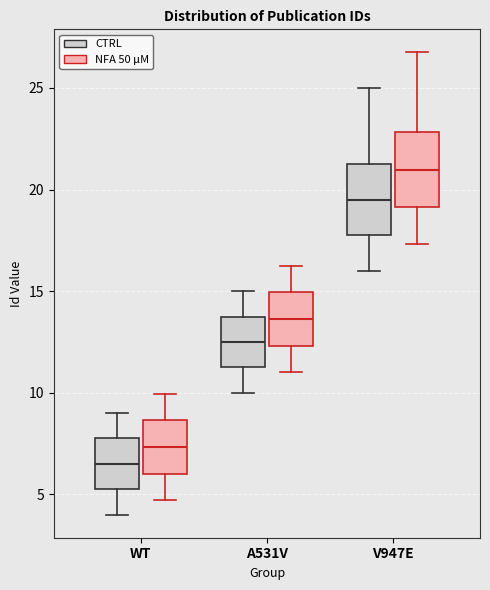

Where is the upper edge of the box for WT (NFA 50 μM) on the y-axis? The values are not printed on the chart, so give them approximately, as read against the axis.

8.5